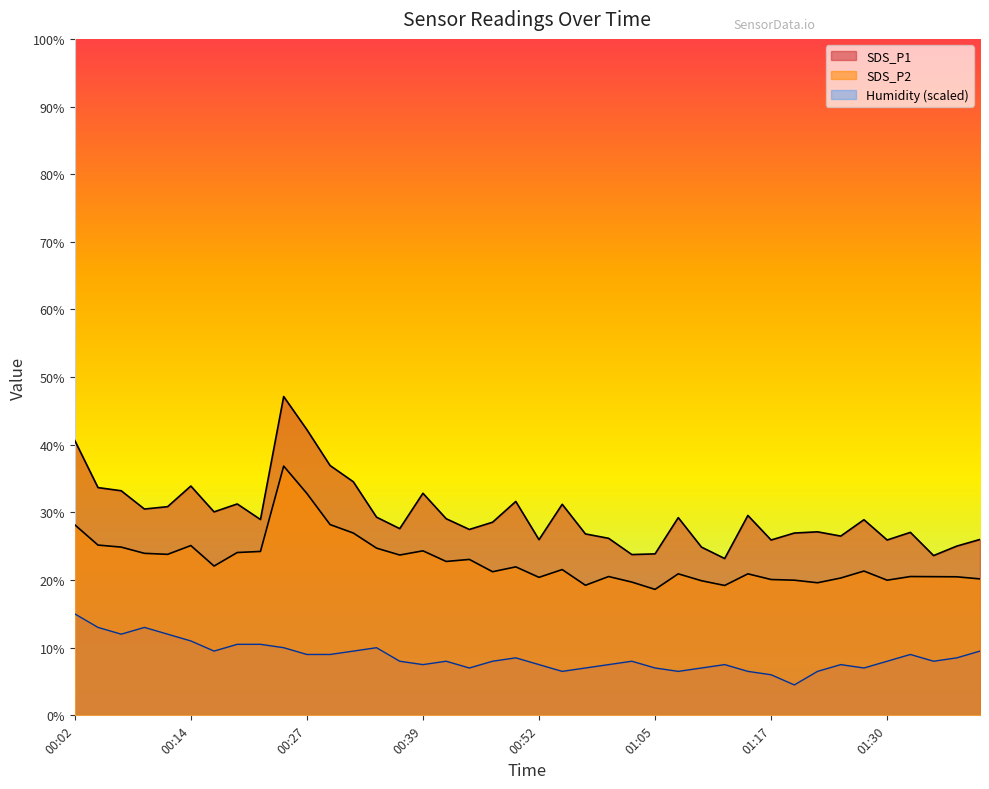

How many distinct data groups are displayed?

3